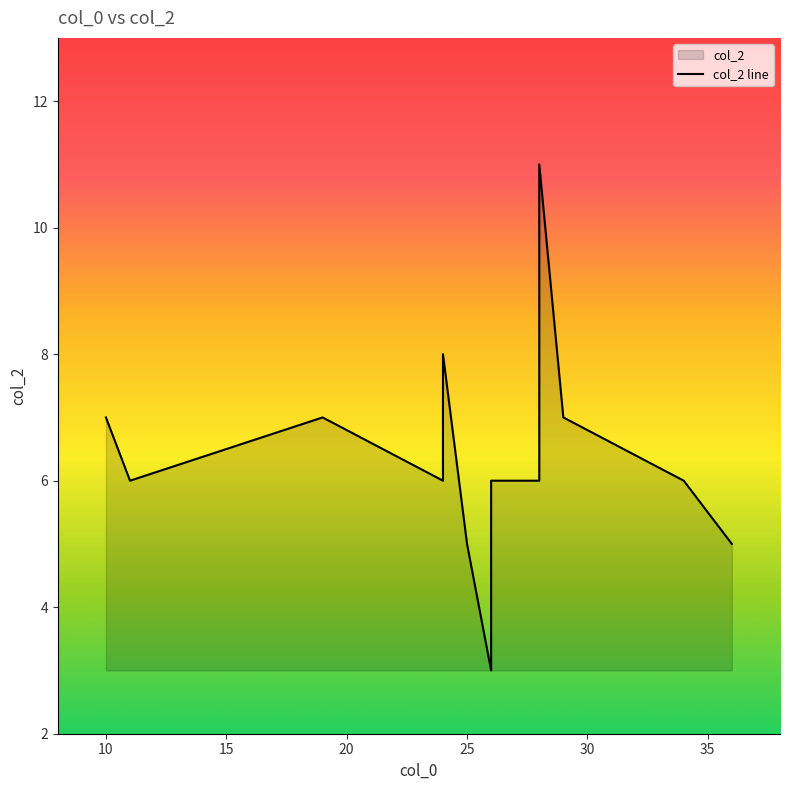

What value does the data have at 14?

6